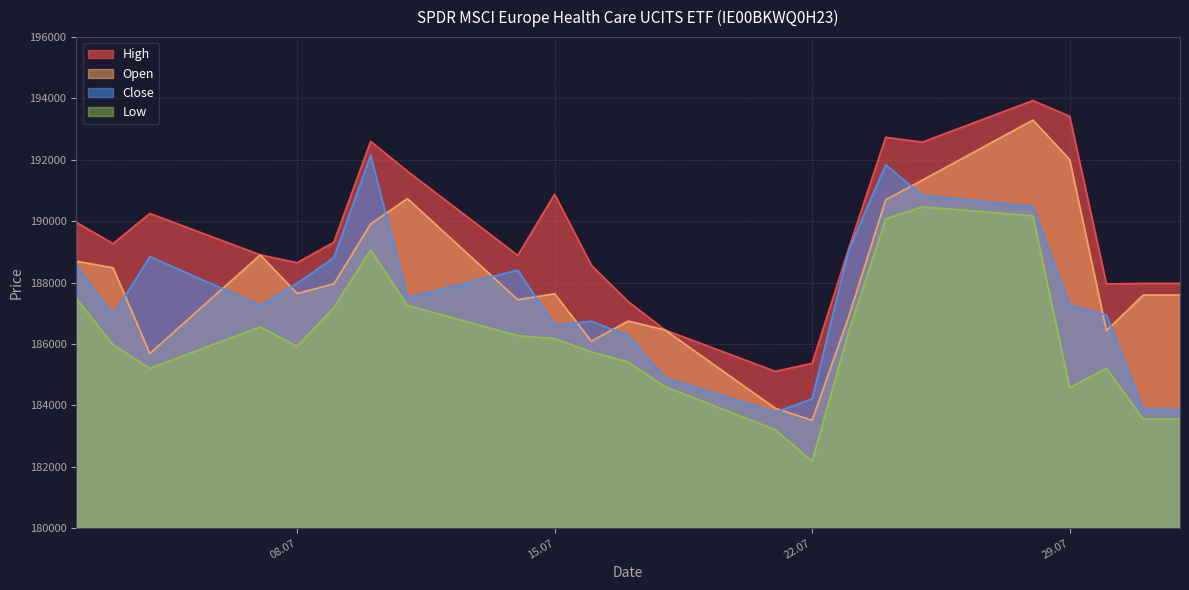

True or false: Low and High cross at least once.

False